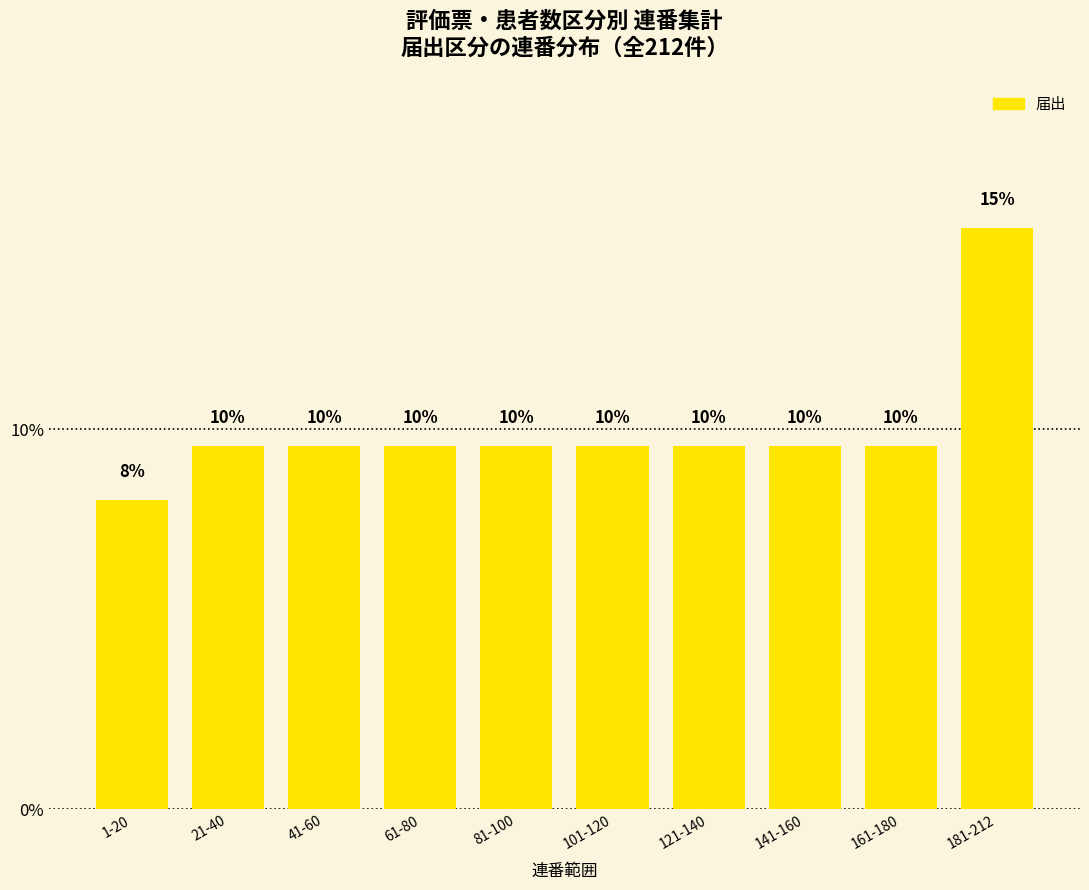

What is the difference between the maximum and minimum values?

7.2